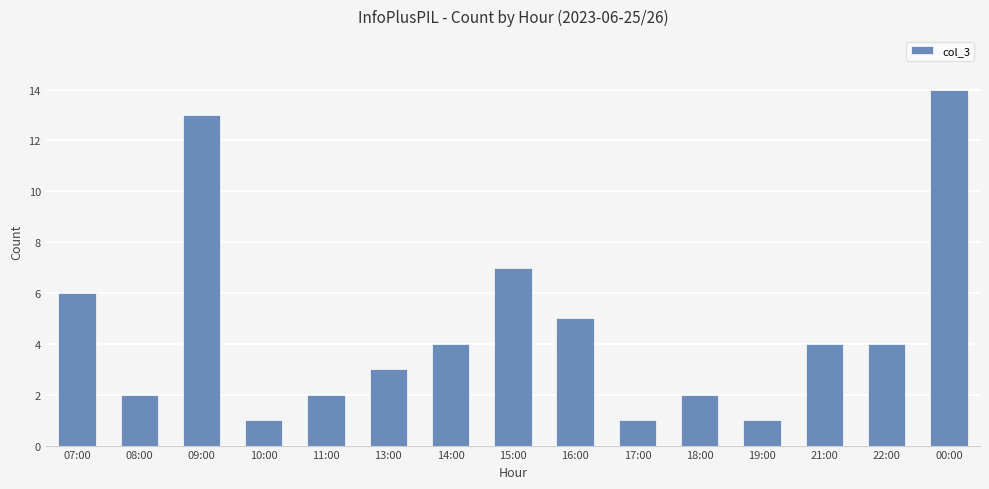

Where does the data first go above 4?

07:00